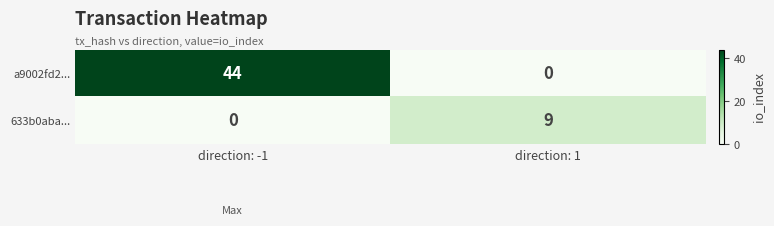

Rank the series at direction: 1 from highest to lowest value.

633b0aba..., a9002fd2...